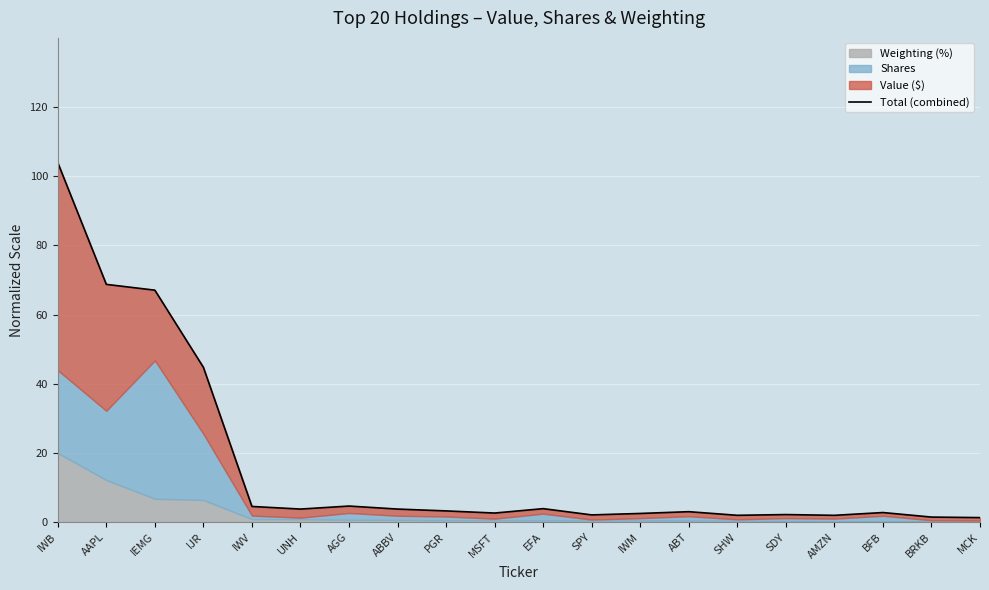

At which category does the chart reach its minimum across all series?

MCK